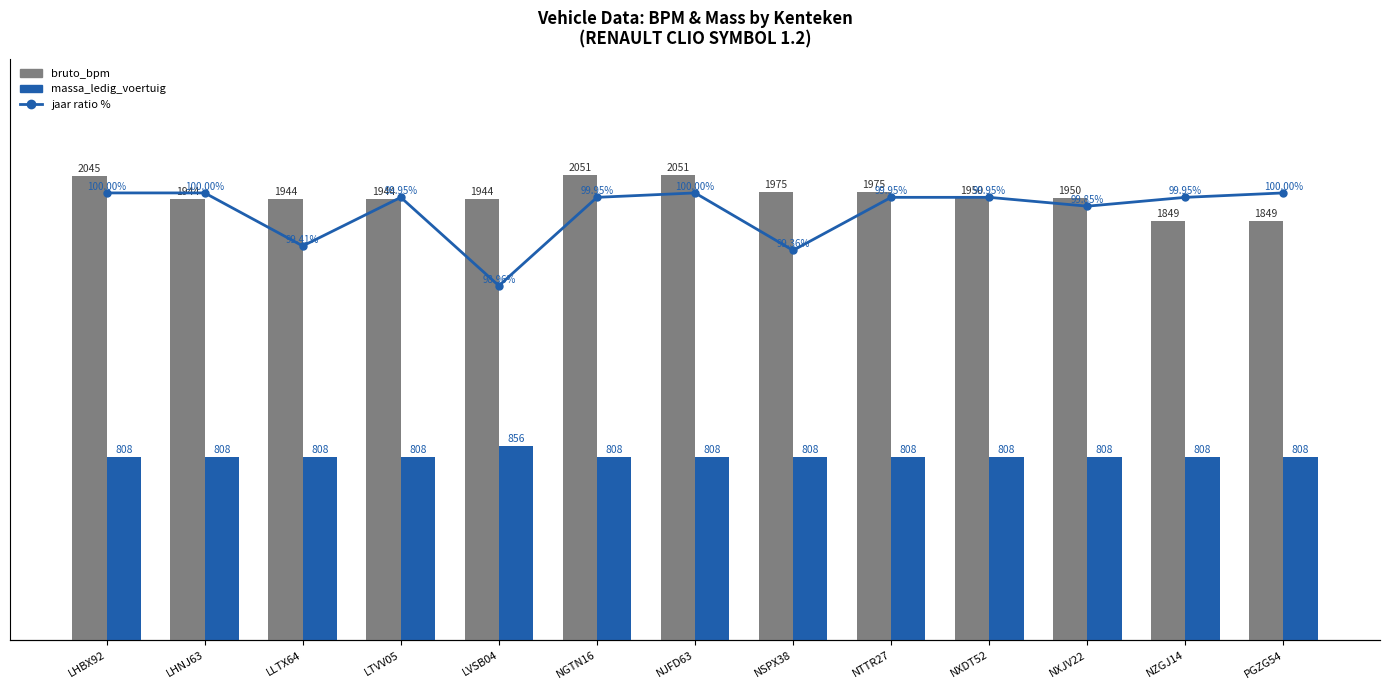

What is the label of the 3rd bar from the right?

NXJV22